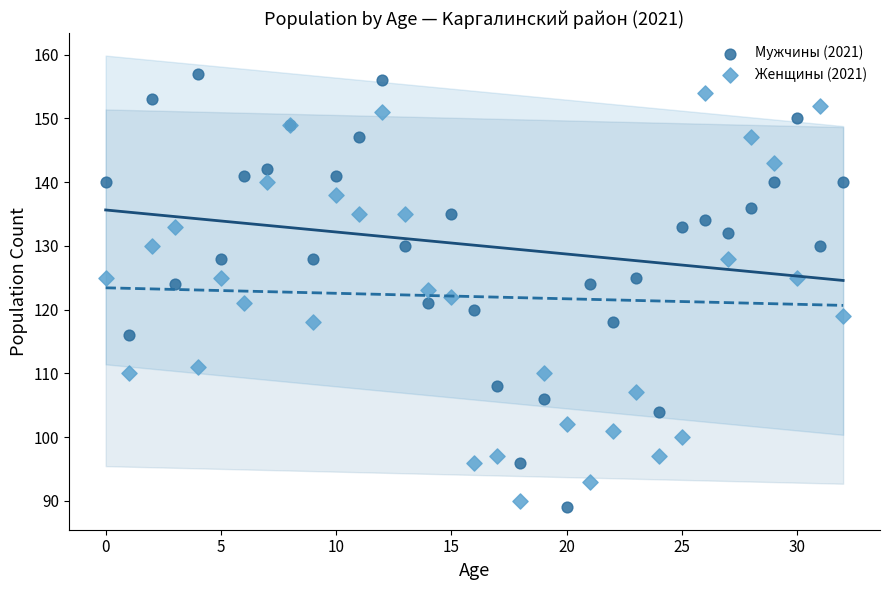

Which series has the largest Y range (max minus min)?

Мужчины (2021)